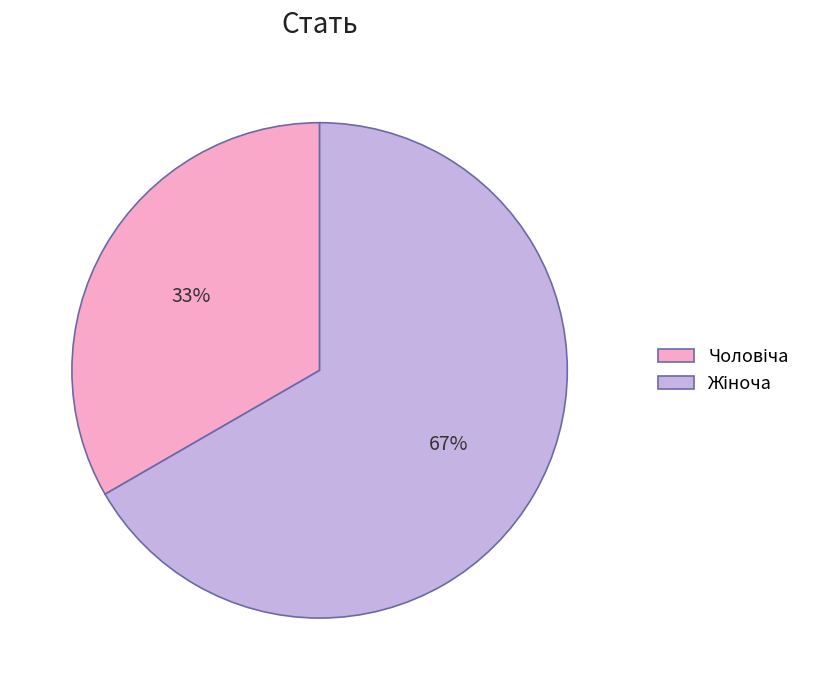

Is there a majority slice in this chart?

Yes